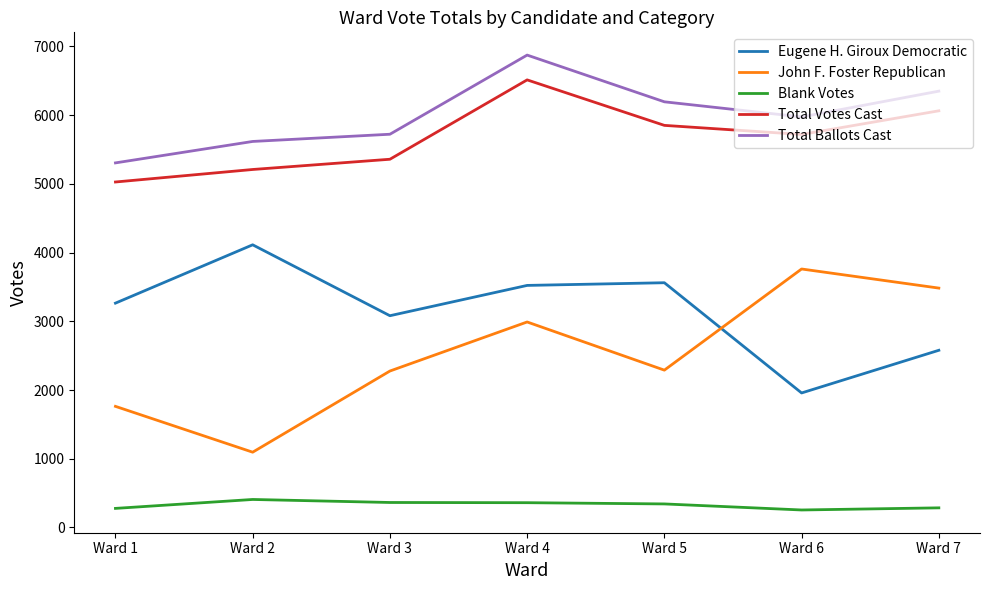

Between Ward 3 and Ward 4, which series saw the biggest shift?

Total Votes Cast